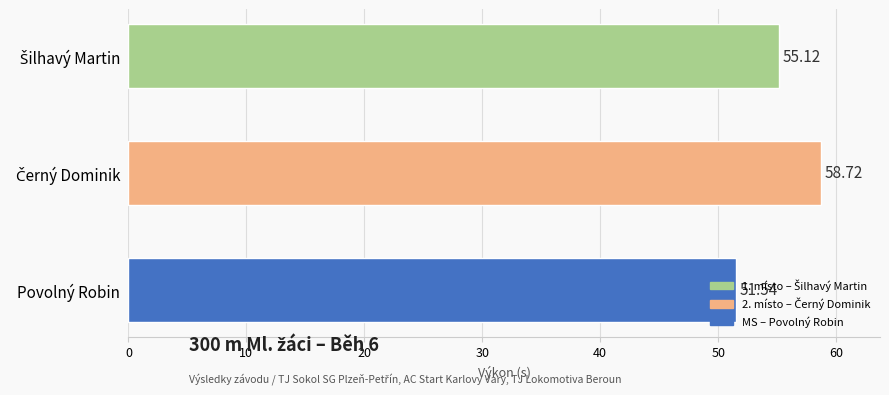

How many data points does each series have?

3